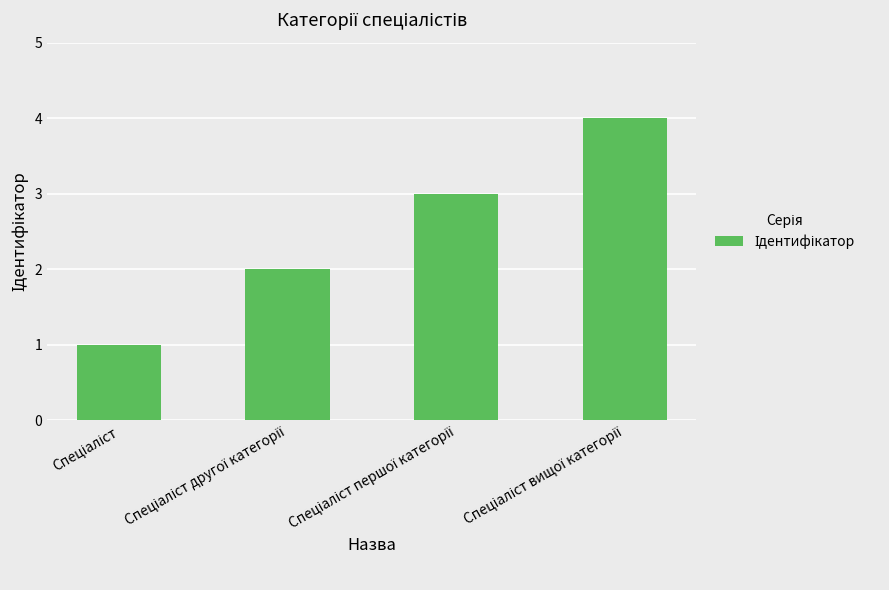

Reading left to right, extract all data points from this chart.

1	2	3	4